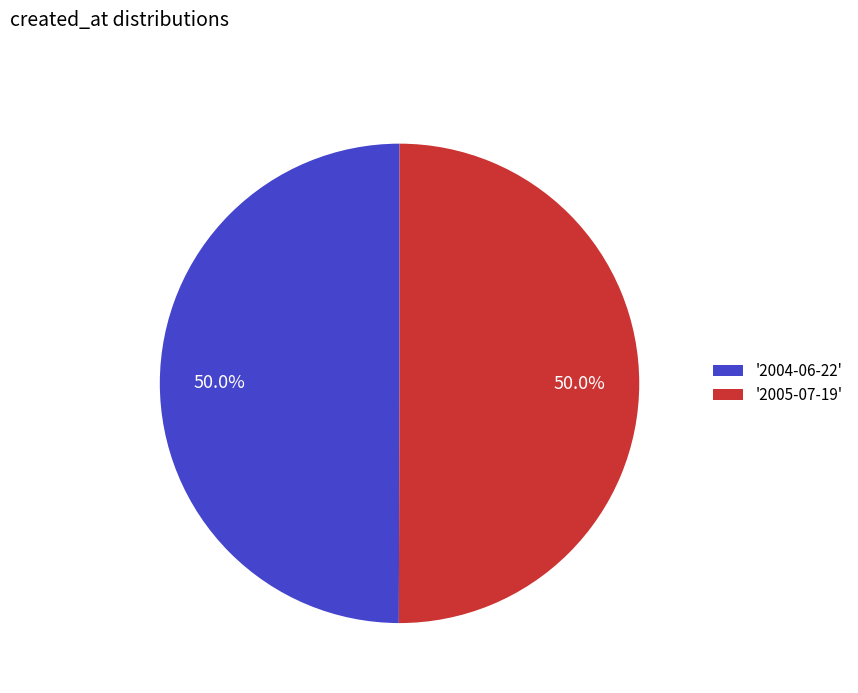

How much of the chart is everything except '2004-06-22'?

50.0%